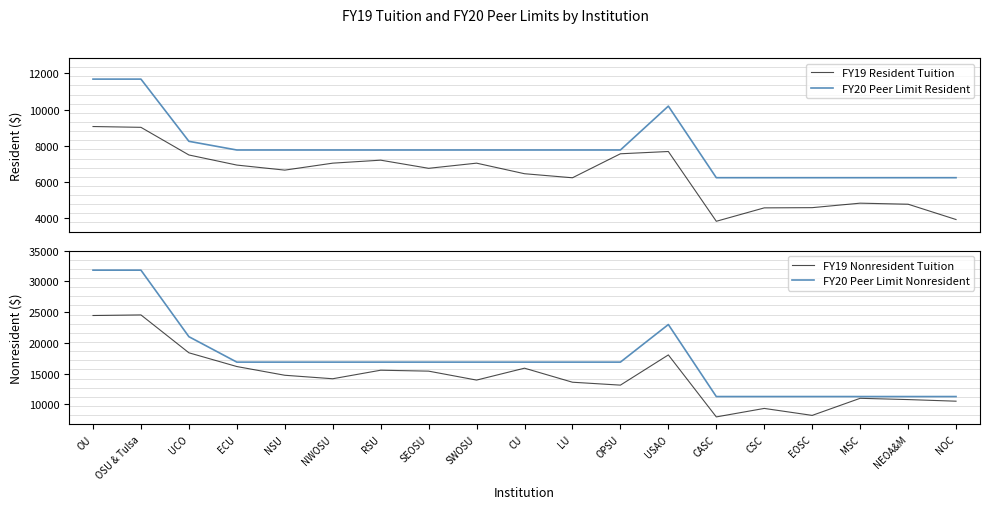

At which label does FY20 Peer Limit Resident reach its minimum?

CASC